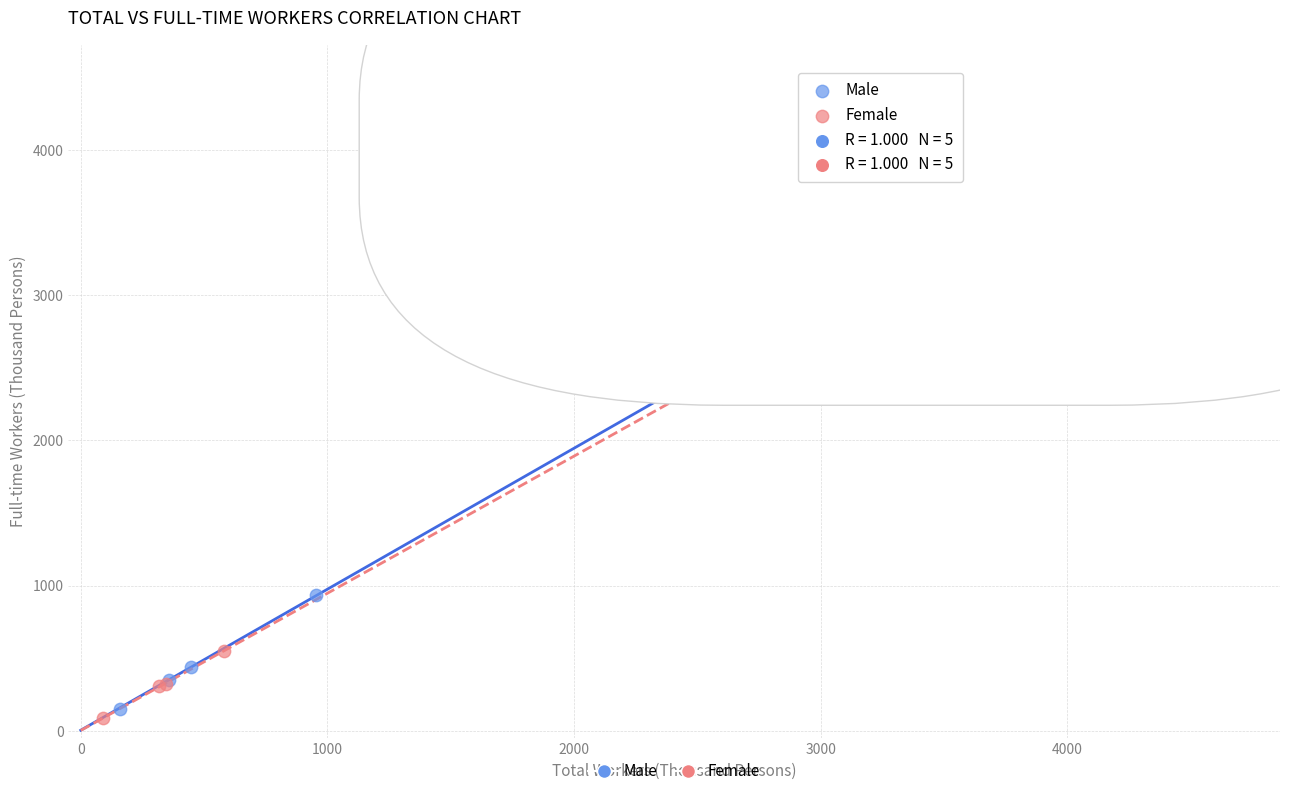

Which series reaches the maximum Y coordinate?

Male